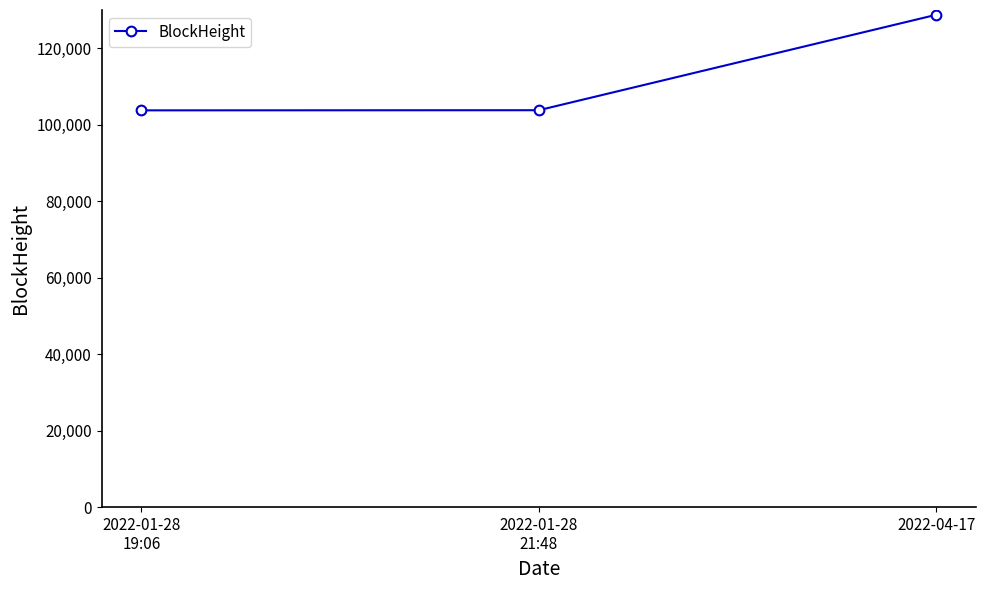

What is the minimum value shown in the chart?

103757